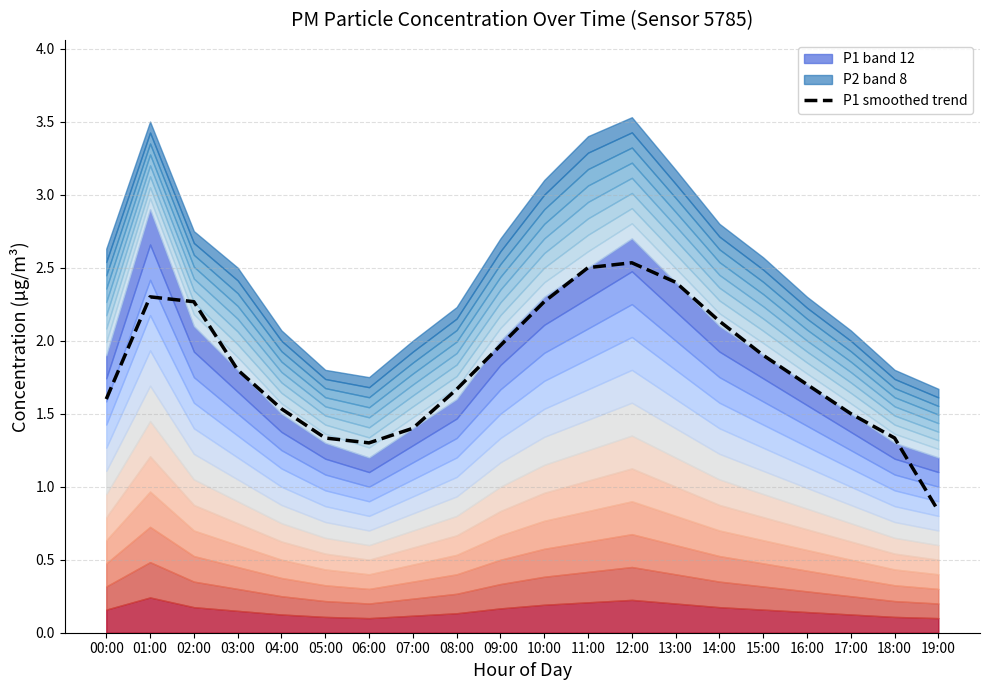

The value at 18:00 is 2.1. True or false?

False